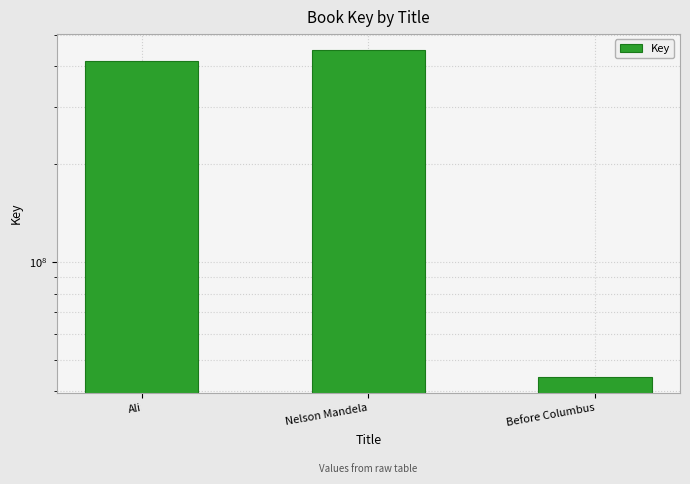

True or false: the data shows 44409323 at Before Columbus.

True